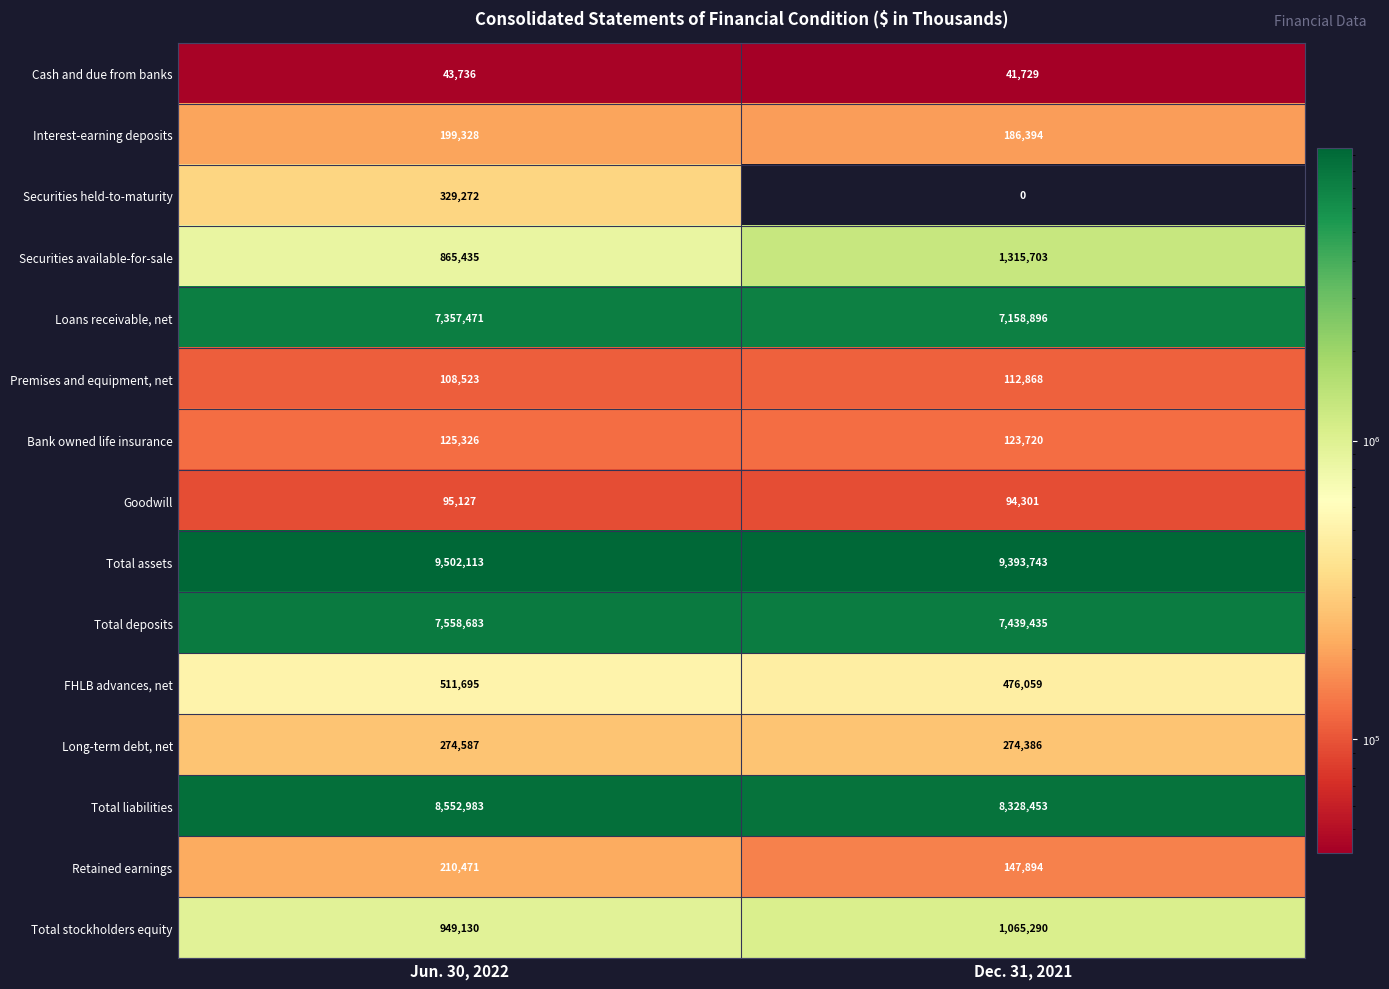

What is the greatest value displayed?

9502113